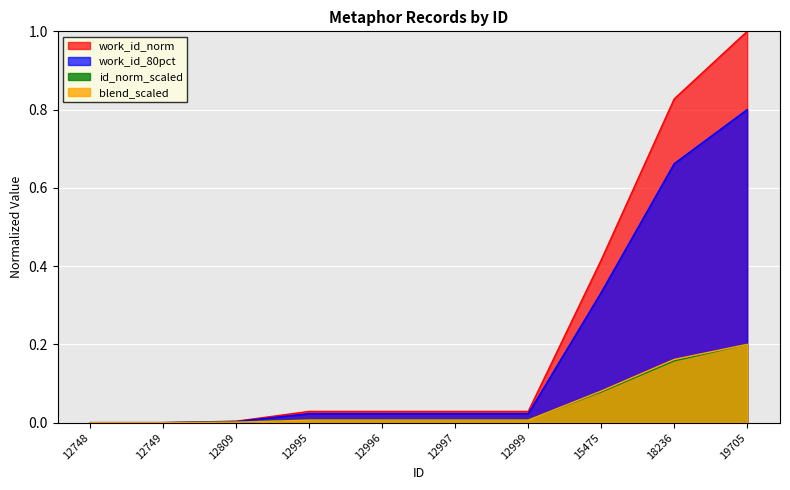

Reading right to left, list all the values displayed in this chart.

work_id: 19705=1.0	18236=0.8	15475=0.4	12999=0.0	12997=0.0	12996=0.0	12995=0.0	12809=0.0	12749=0.0	12748=0.0
id: 19705=0.2	18236=0.2	15475=0.1	12999=0.0	12997=0.0	12996=0.0	12995=0.0	12809=0.0	12749=0.0	12748=0.0